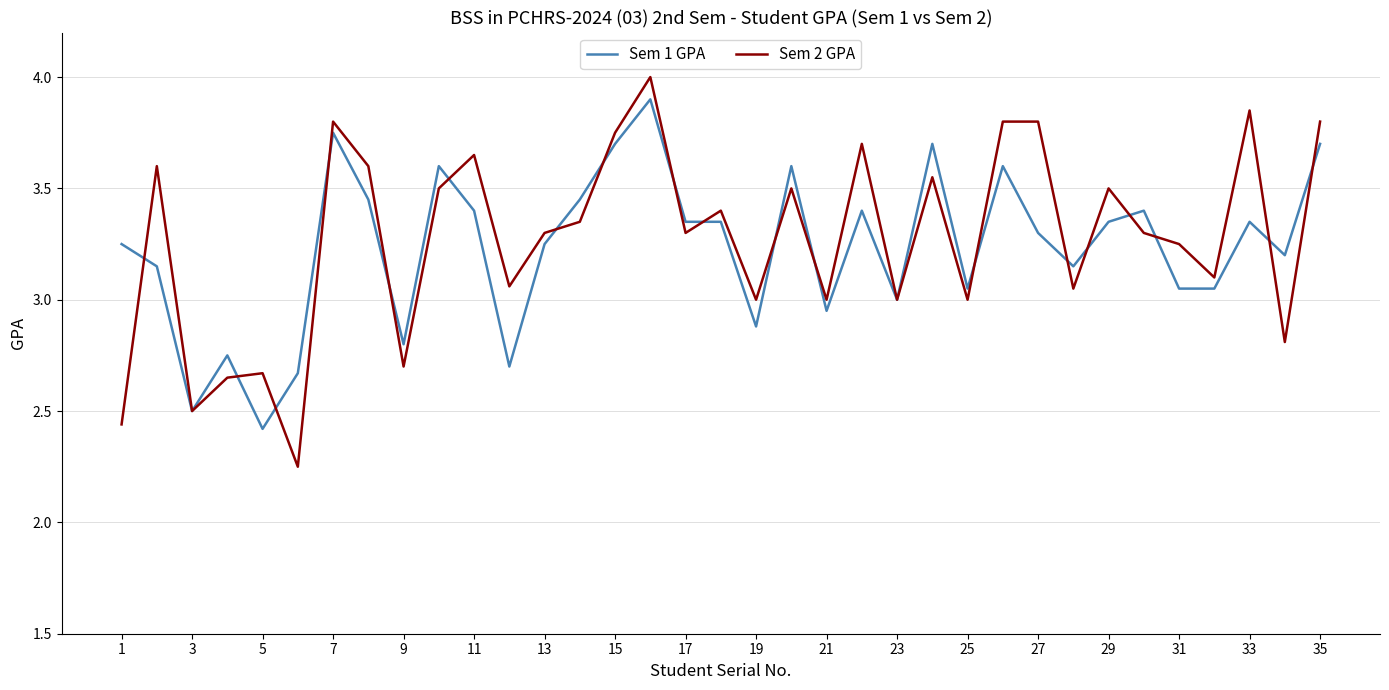

What is the greatest value displayed?

4.0